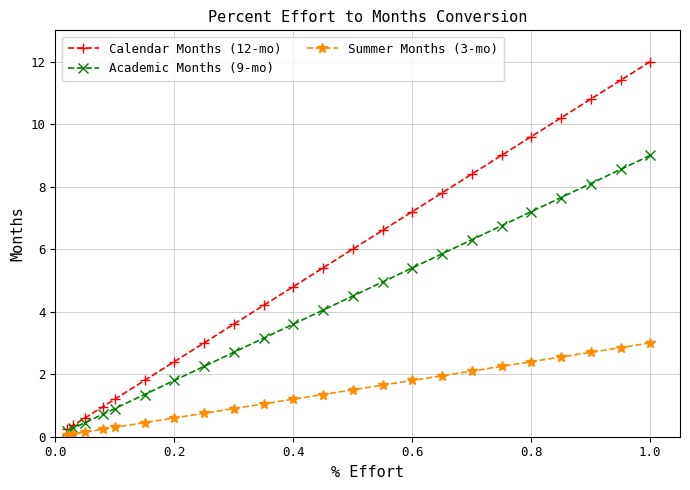

Count the number of data series in this chart.

3